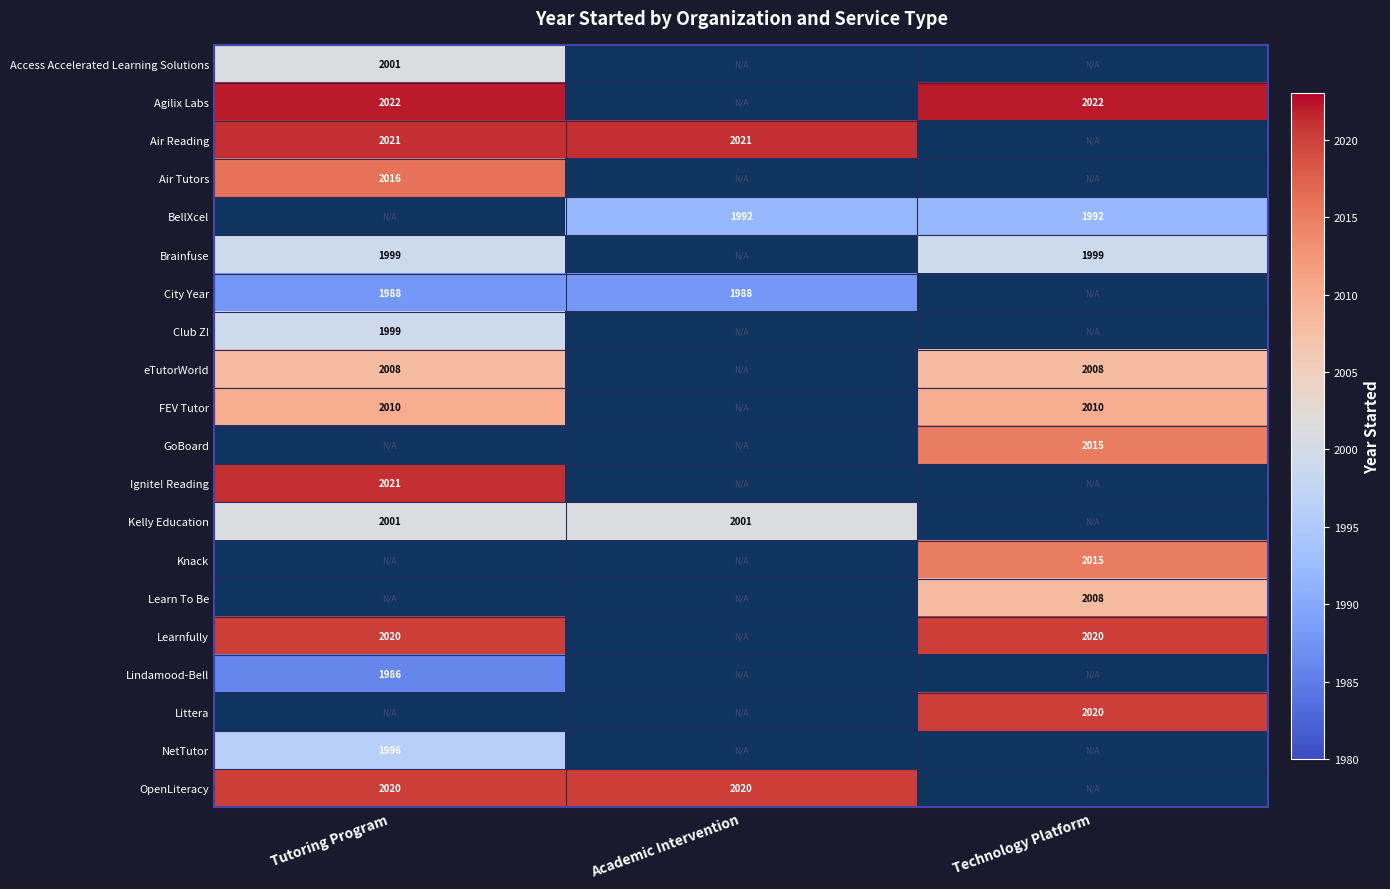

The value of BellXcel at Technology Platform is 1992. True or false?

True